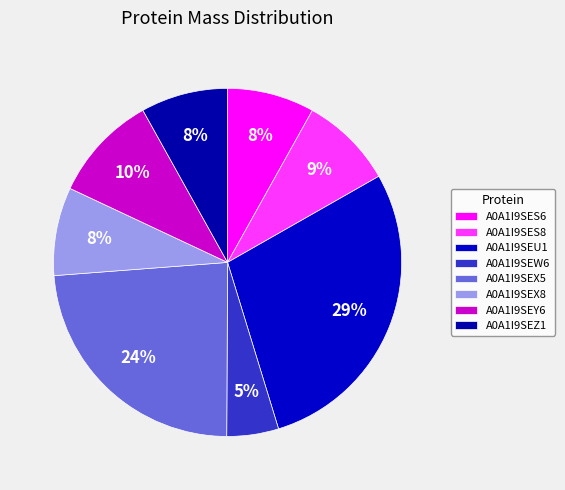

How many slices are in this pie chart?

8